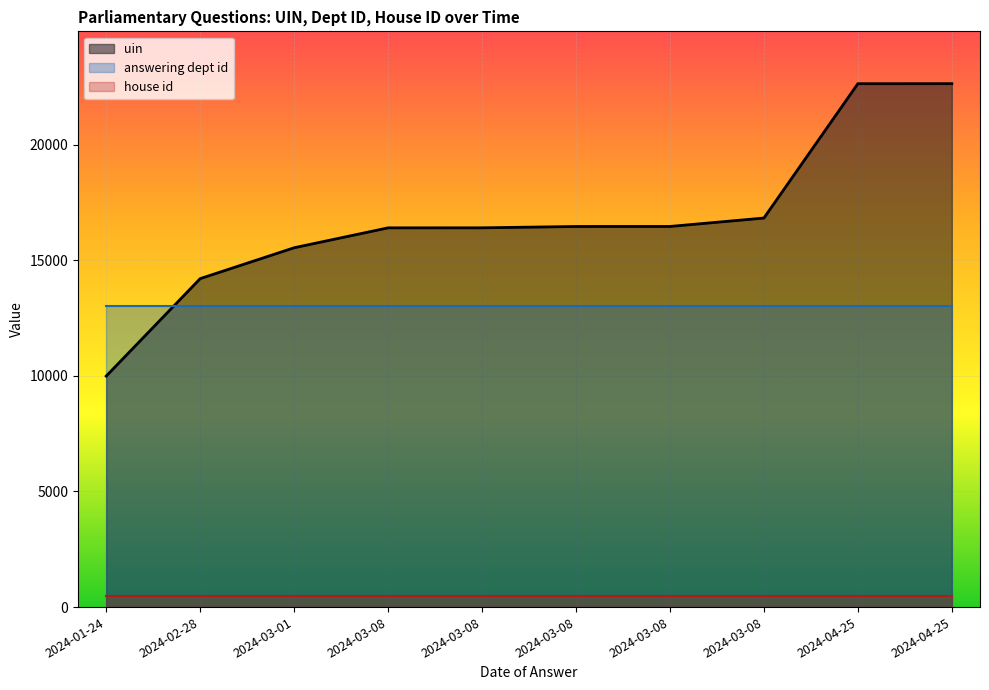

Reading left to right, list all the values displayed in this chart.

uin: 2024-01-24=9990	2024-02-28=14205	2024-03-01=15540	2024-03-08=16401	2024-03-08=16402	2024-03-08=16460	2024-03-08=16461	2024-03-08=16825	2024-04-25=22635	2024-04-25=22636
answering dept id: 2024-01-24=13000	2024-02-28=13000	2024-03-01=13000	2024-03-08=13000	2024-03-08=13000	2024-03-08=13000	2024-03-08=13000	2024-03-08=13000	2024-04-25=13000	2024-04-25=13000
house id: 2024-01-24=500	2024-02-28=500	2024-03-01=500	2024-03-08=500	2024-03-08=500	2024-03-08=500	2024-03-08=500	2024-03-08=500	2024-04-25=500	2024-04-25=500